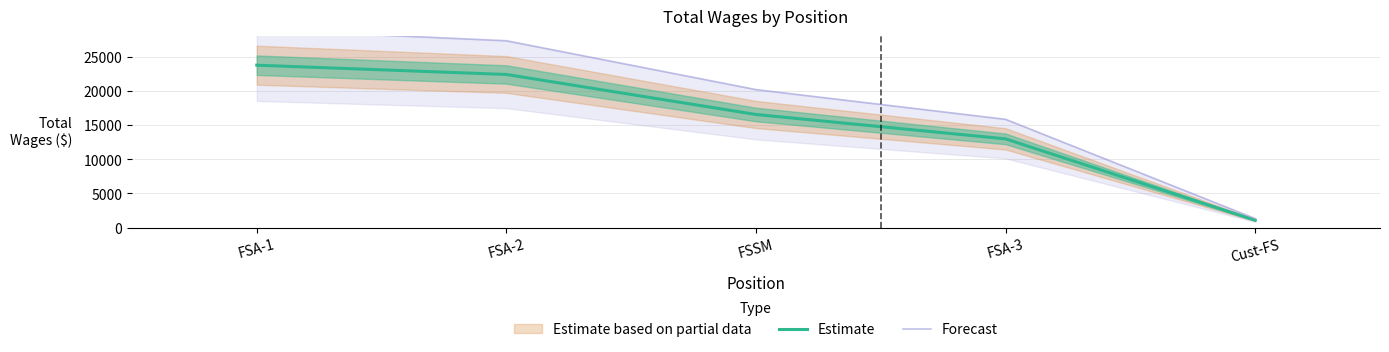

At which label does Estimate first exceed 16548?

FSA-1